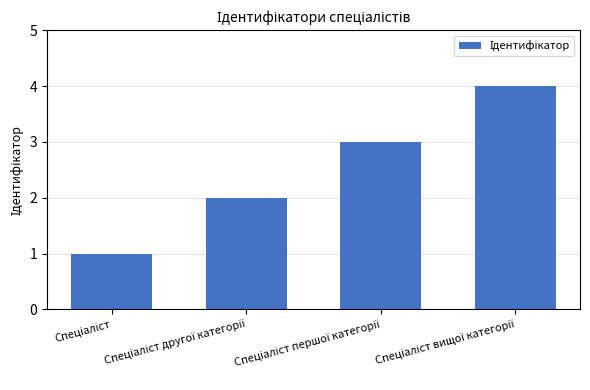

What is the difference between the maximum and second lowest values?

2